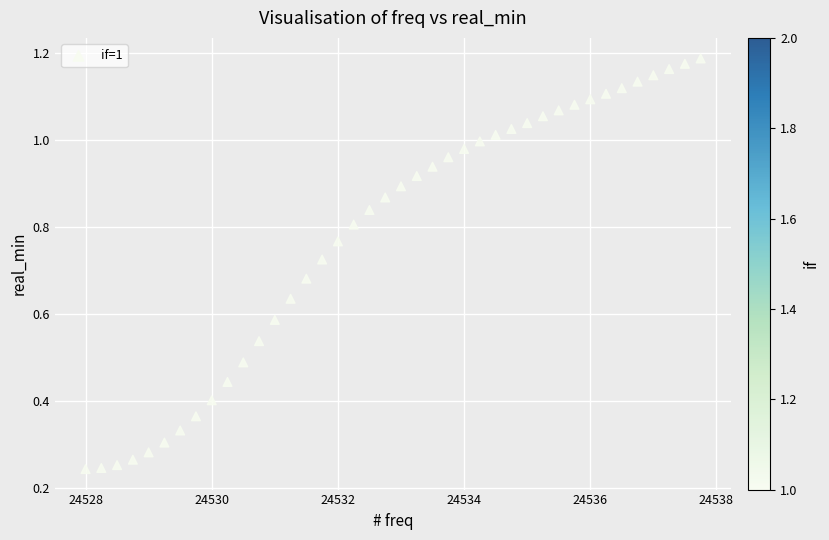

What is the range of X values (max minus min)?

9.8